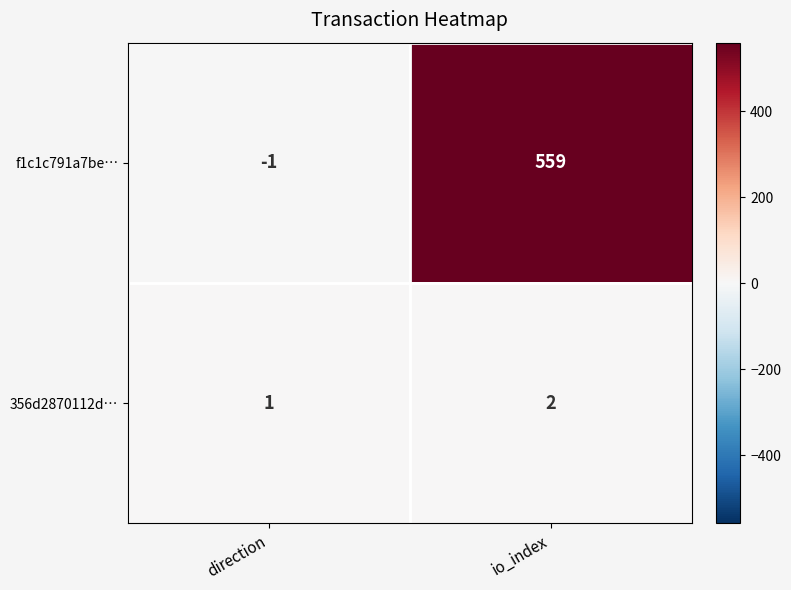

At which category is the sum across all series the highest?

io_index